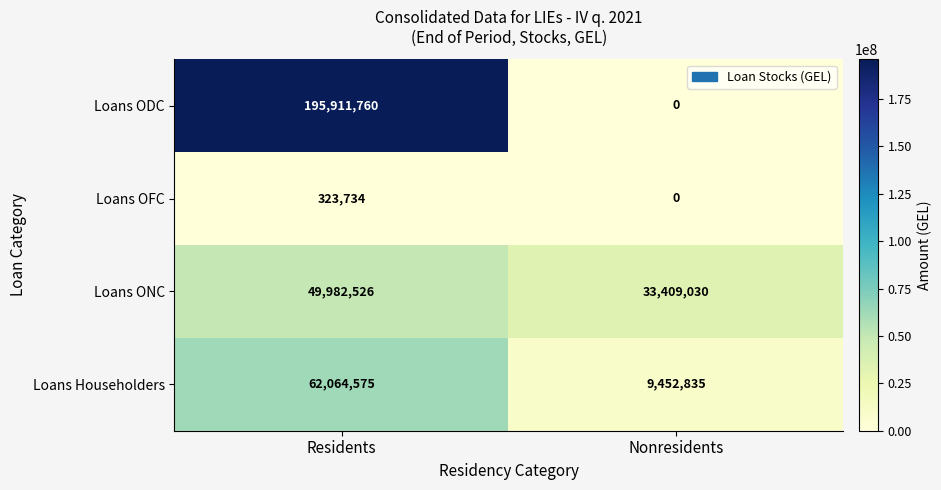

What is the difference between the maximum and minimum values in the Loans ODC series?

195911760